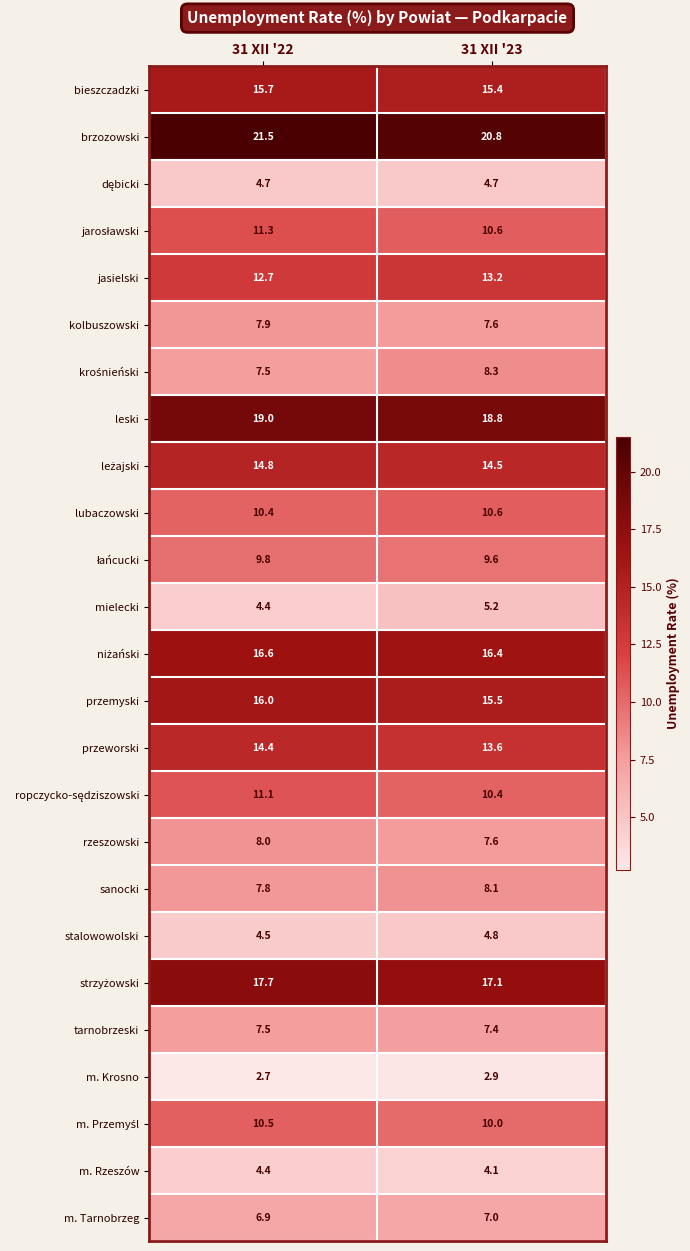

What is the greatest value displayed?

21.5